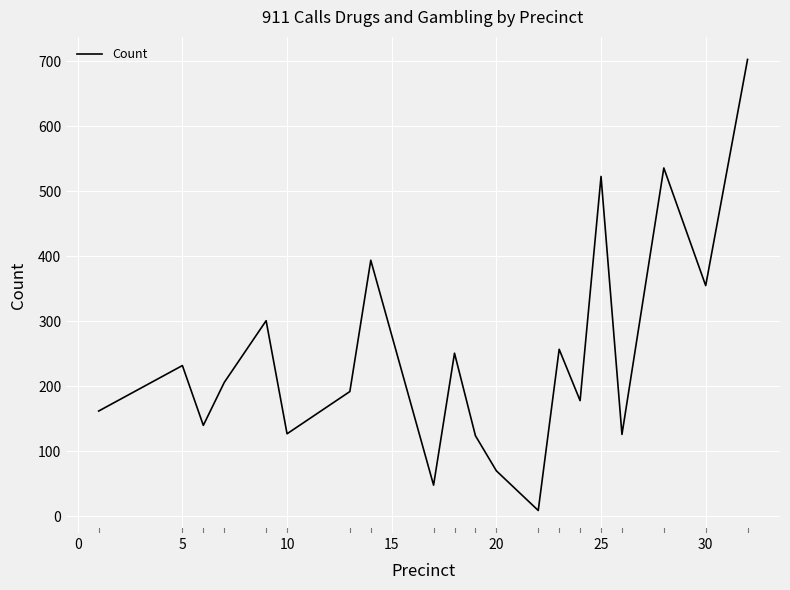

What is the difference between the maximum and minimum values?

694